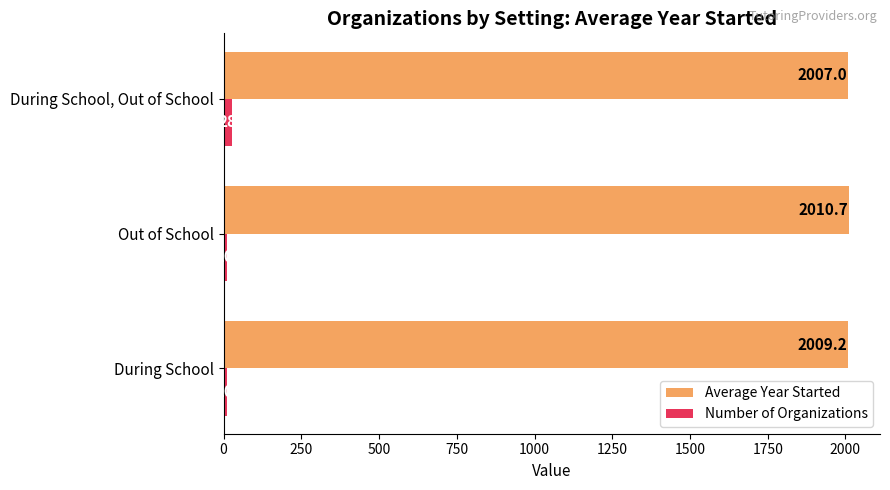

At which category is the sum across all series the highest?

During School, Out of School